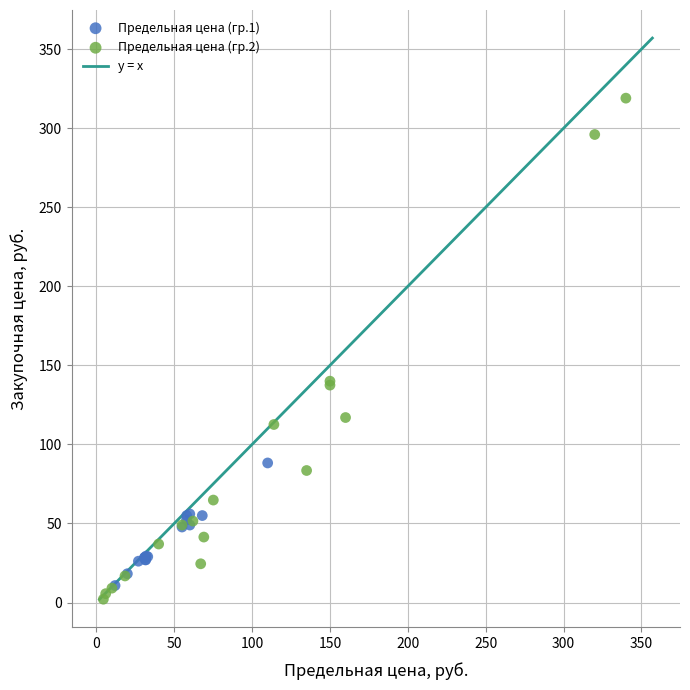

Which series reaches the maximum Y coordinate?

Предельная цена (гр.2)